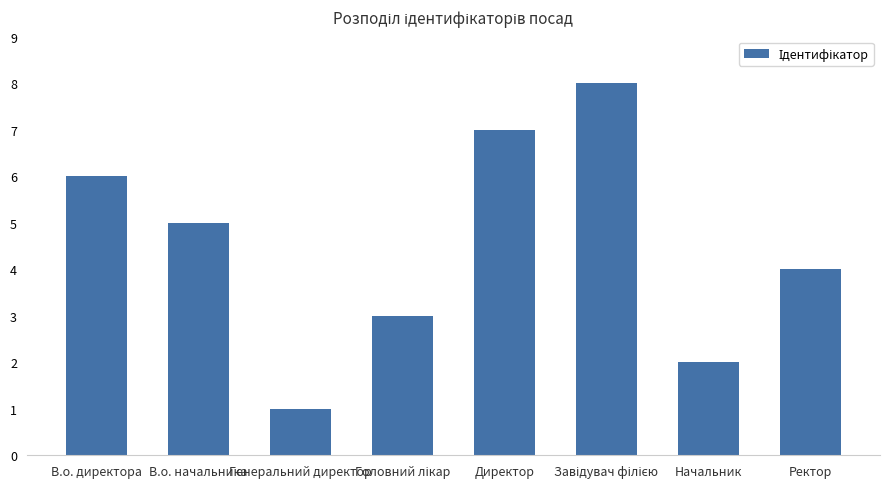

What position from the left is Ректор?

8